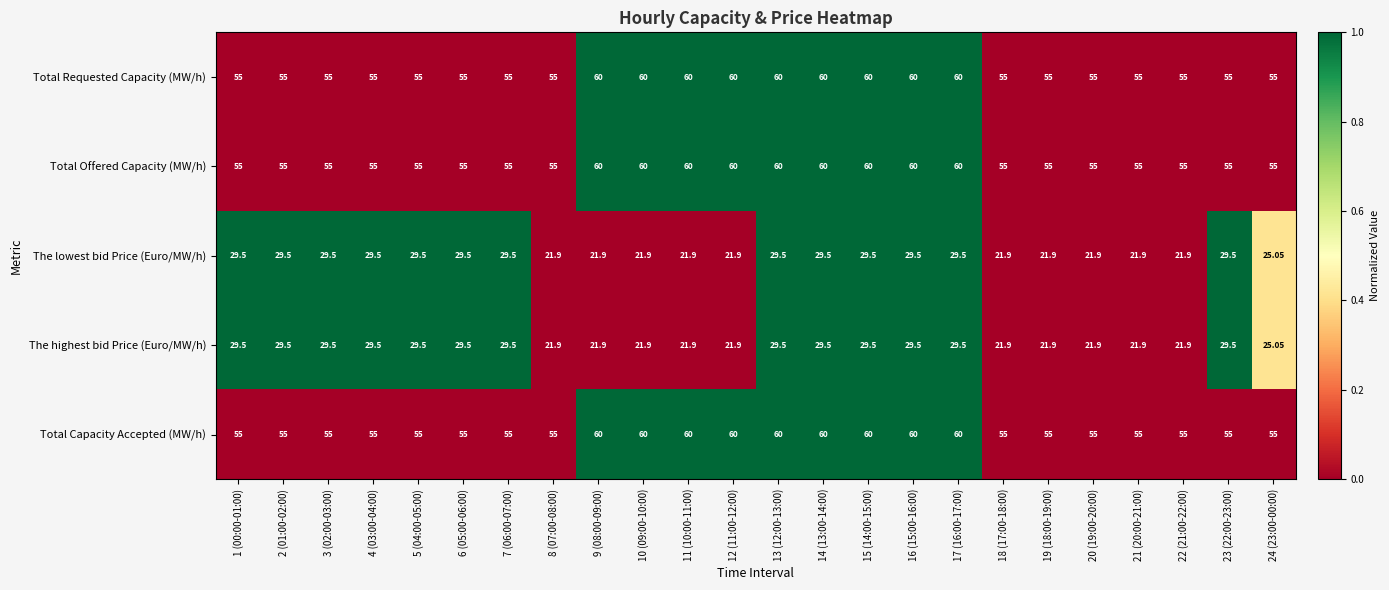

What is the total value across all series at 15 (14:00-15:00)?

239.0